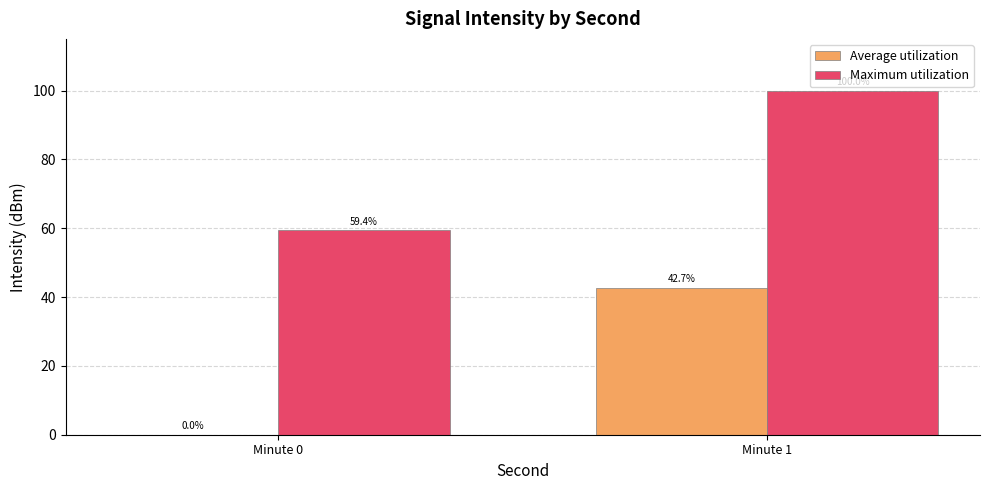

Reading left to right, extract all data points from this chart.

Average utilization: Minute 0=0.0	Minute 1=42.7
Maximum utilization: Minute 0=59.4	Minute 1=100.0